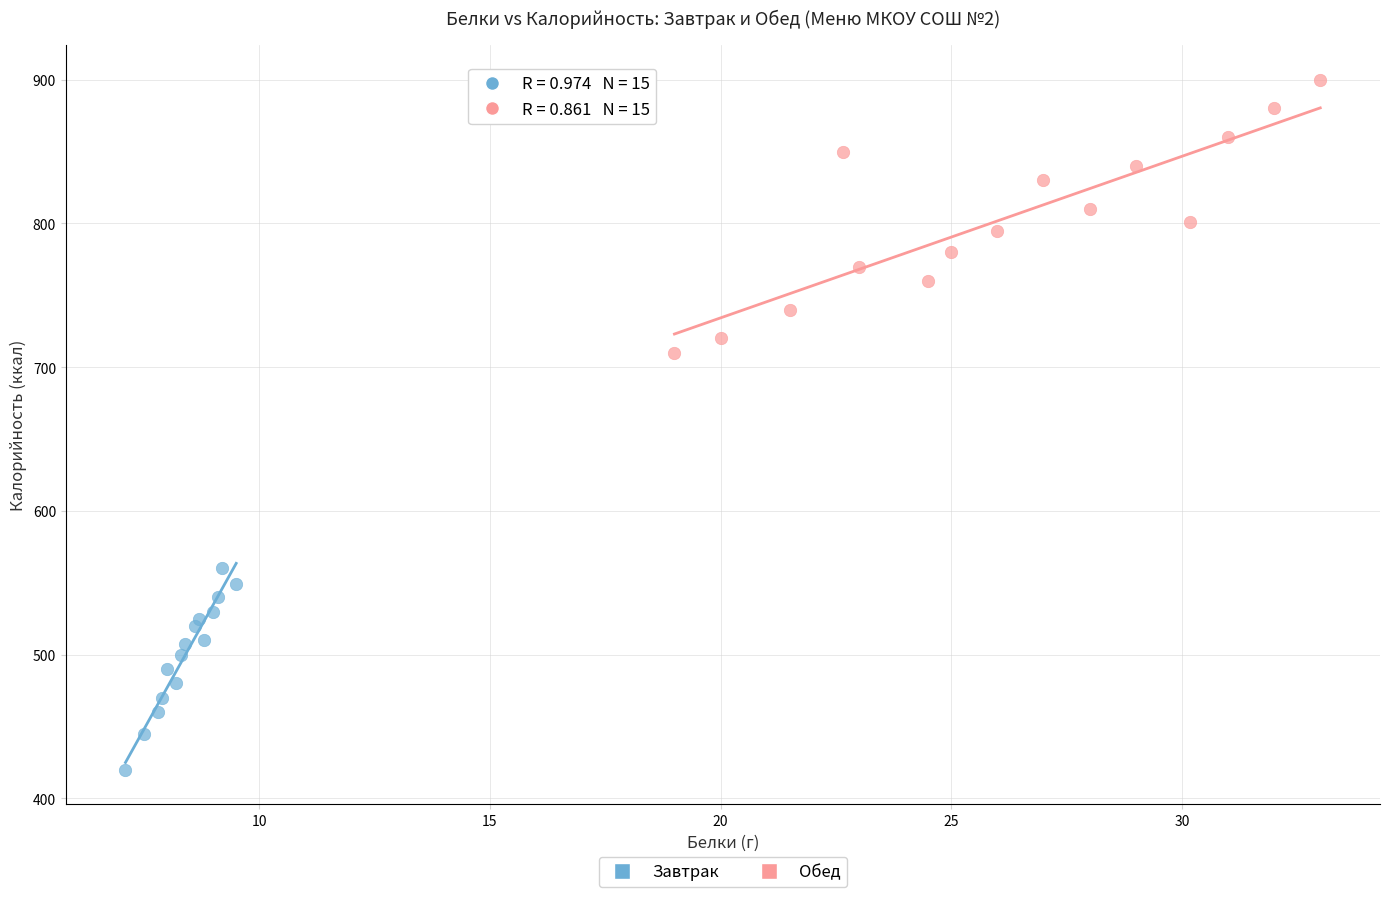

Which series contains the lowest Y value?

Завтрак